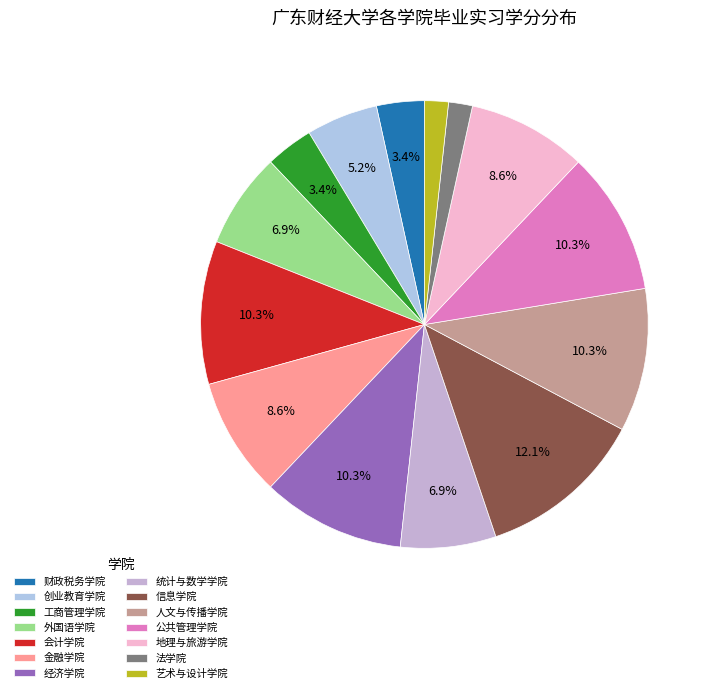

How many segments does this pie chart have?

14